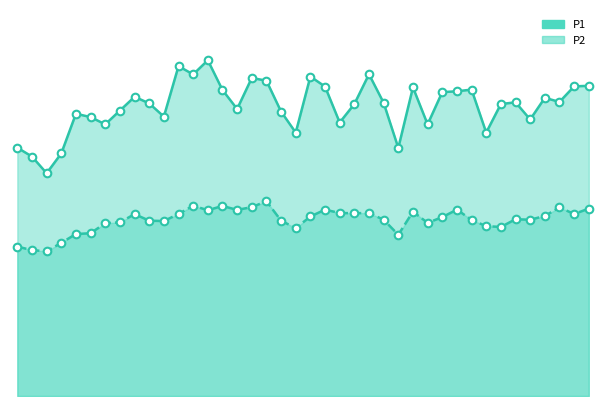

Is the value of P1_line at 11 greater than the value of P1_markers at 17?

Yes